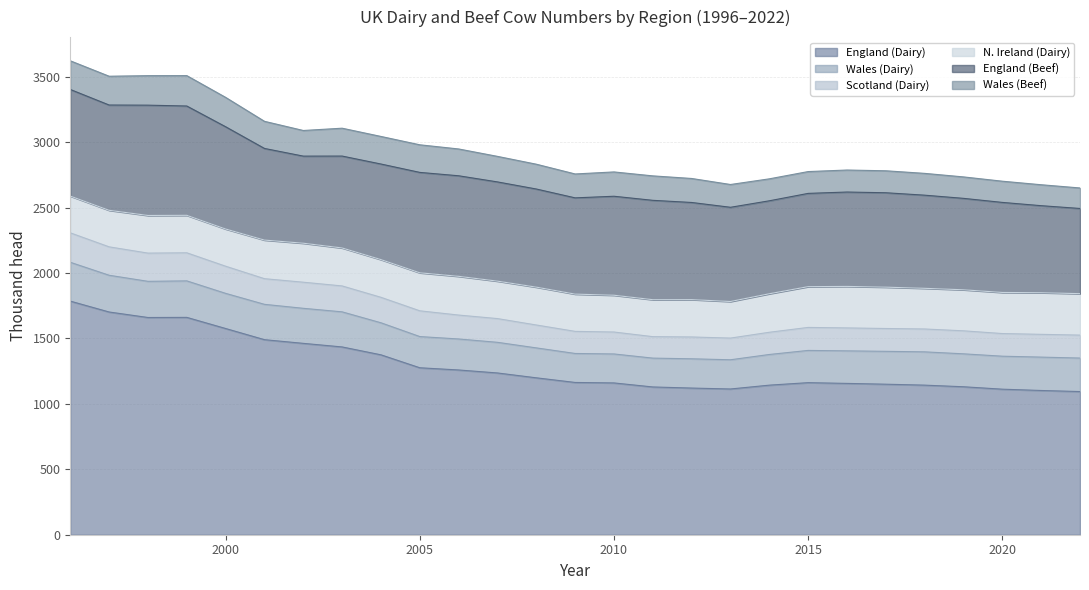

True or false: England (Beef) has a value of 1269.1 at 2010.

False